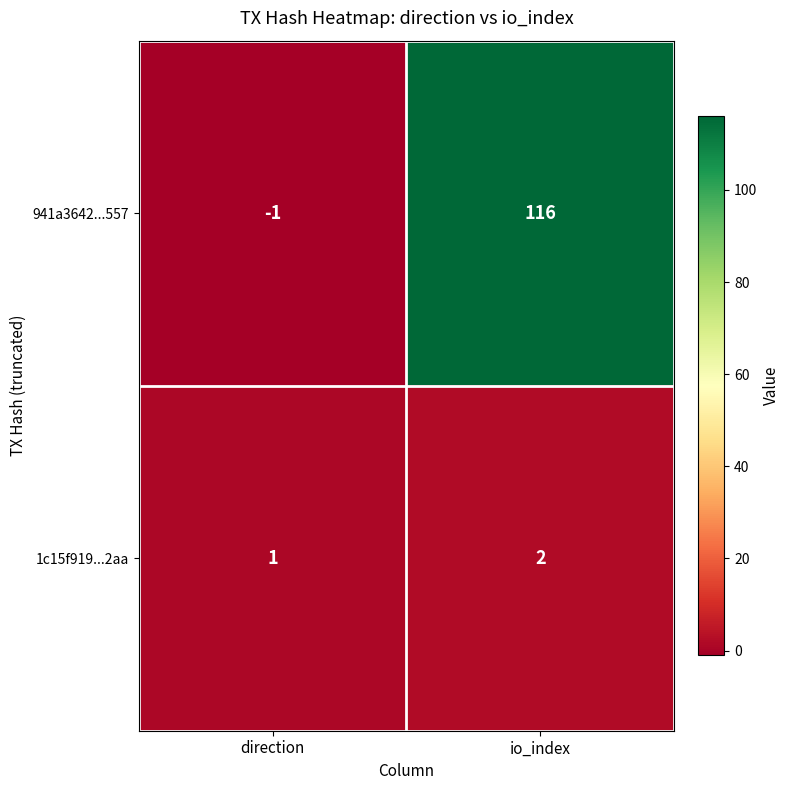

Is it true that 941a3642...557 equals 192 at io_index?

False